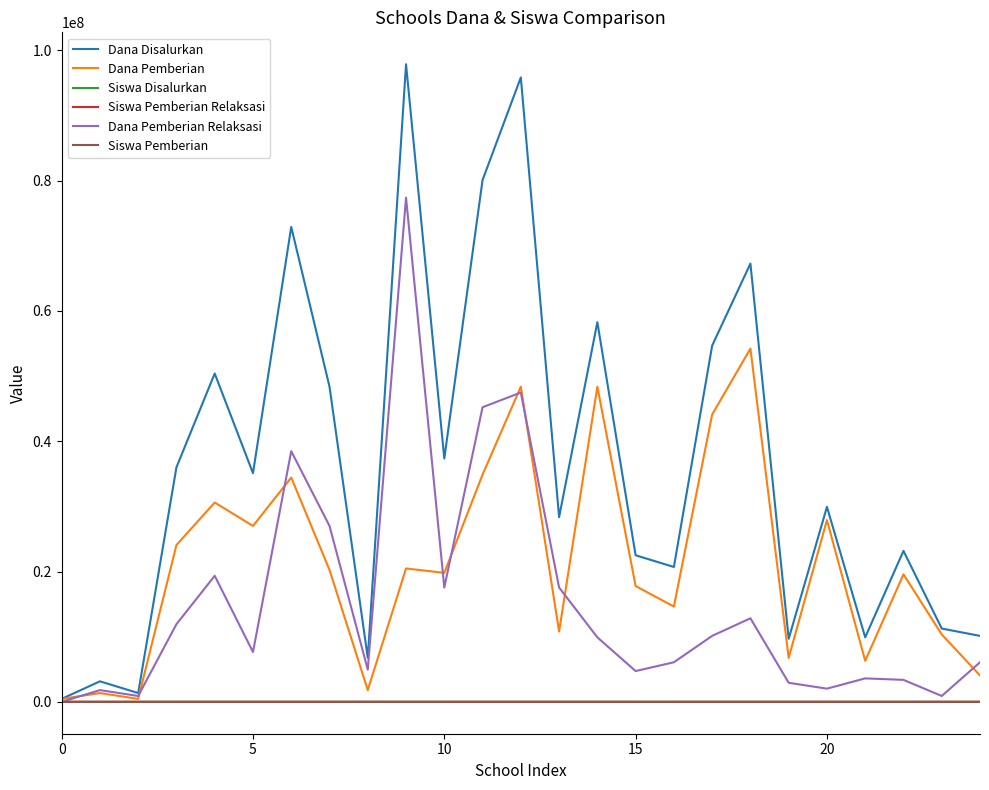

Which series has the largest total across all categories?

Dana Disalurkan